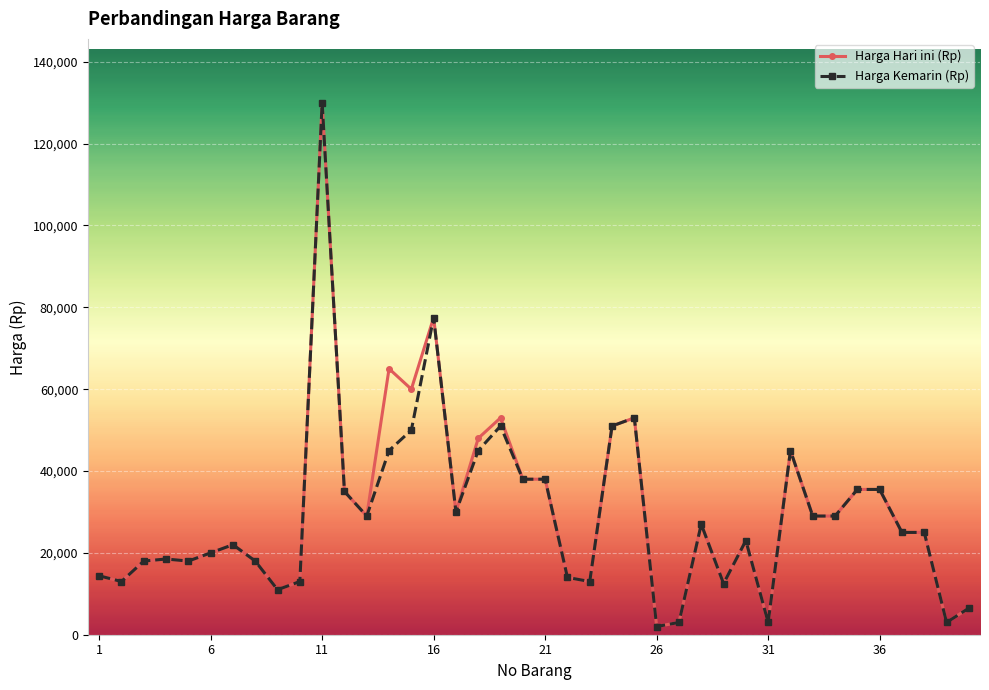

What is the value of the Harga Hari ini (Rp) point at the 23rd from the left?

13000